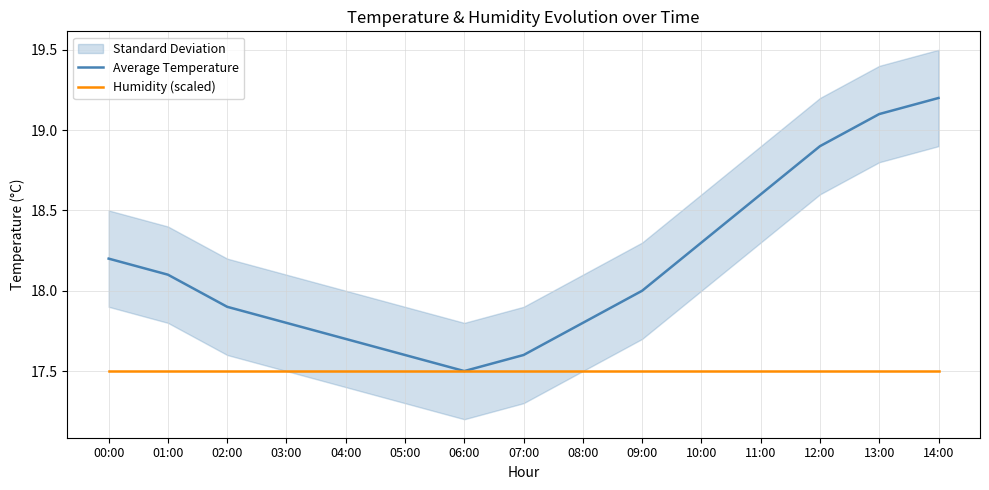

What is the difference between the maximum and minimum values in the Average Temperature series?

1.7